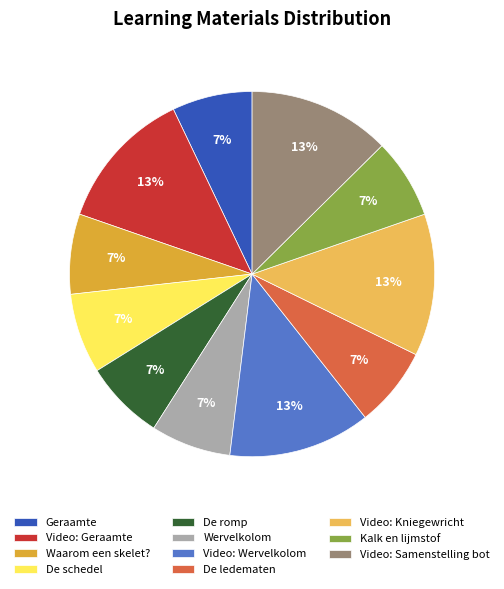

Which has a higher value, Video: Samenstelling bot or De romp?

Video: Samenstelling bot